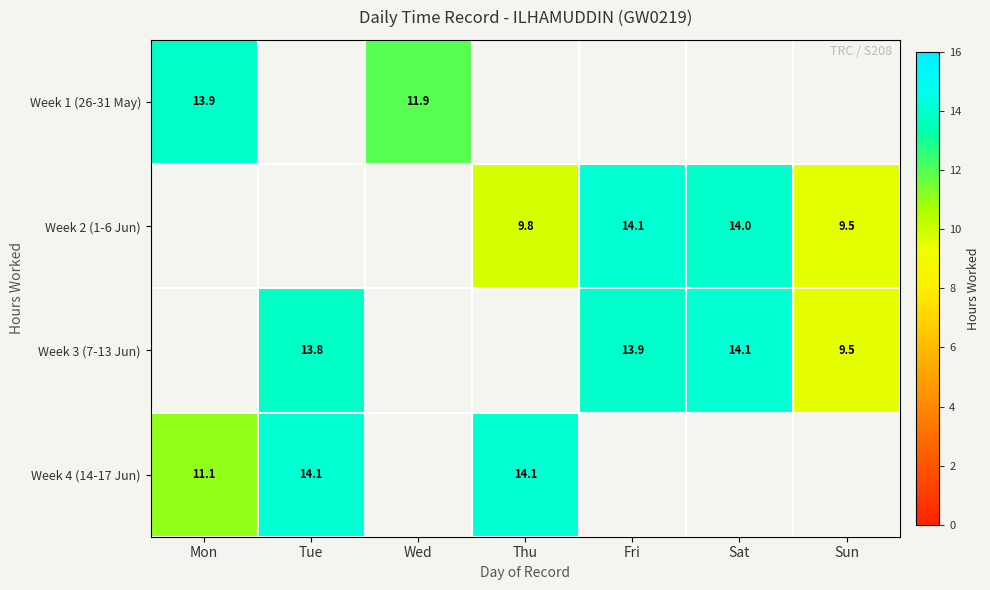

The Week 3 (7-13 Jun) series shows 13.9 at Fri. True or false?

True